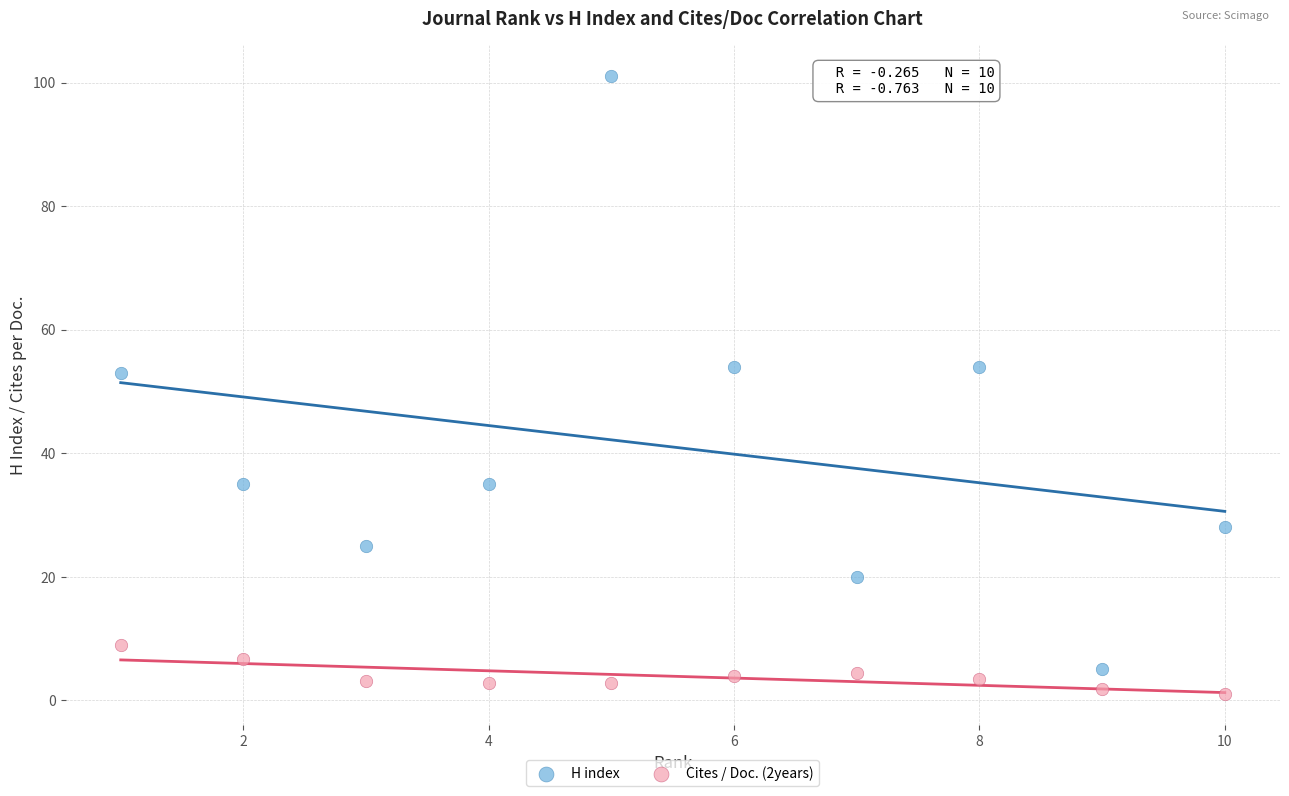

Across all data points, what is the range of Y values (max minus min)?

100.0